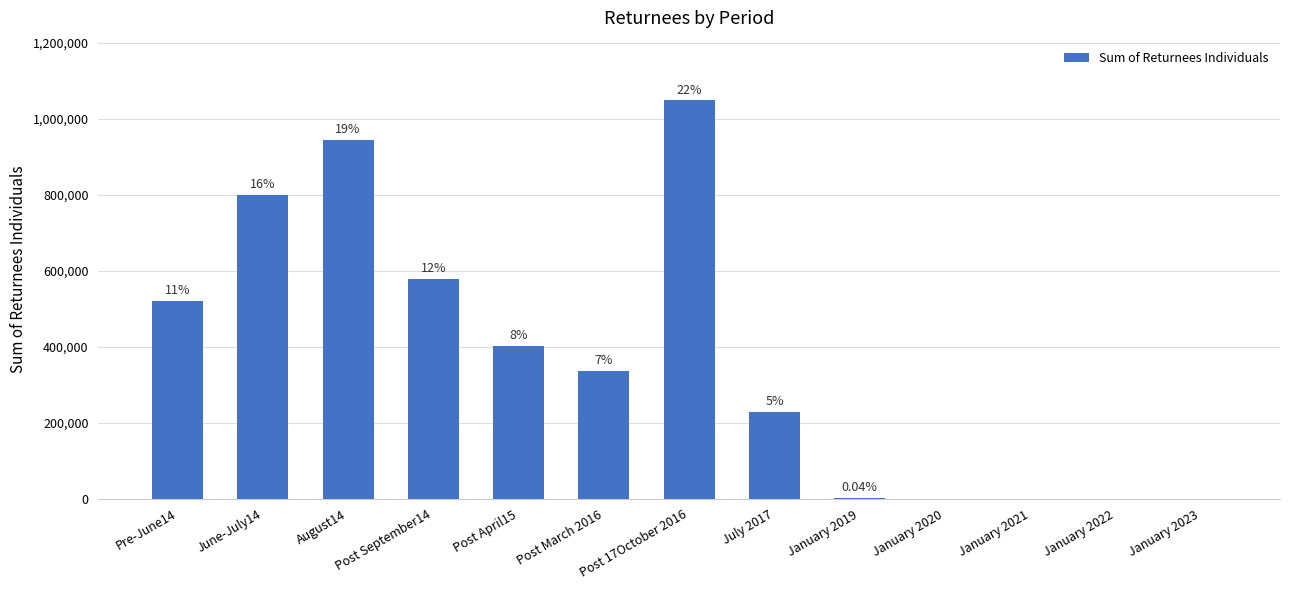

Are the bars horizontal?

No